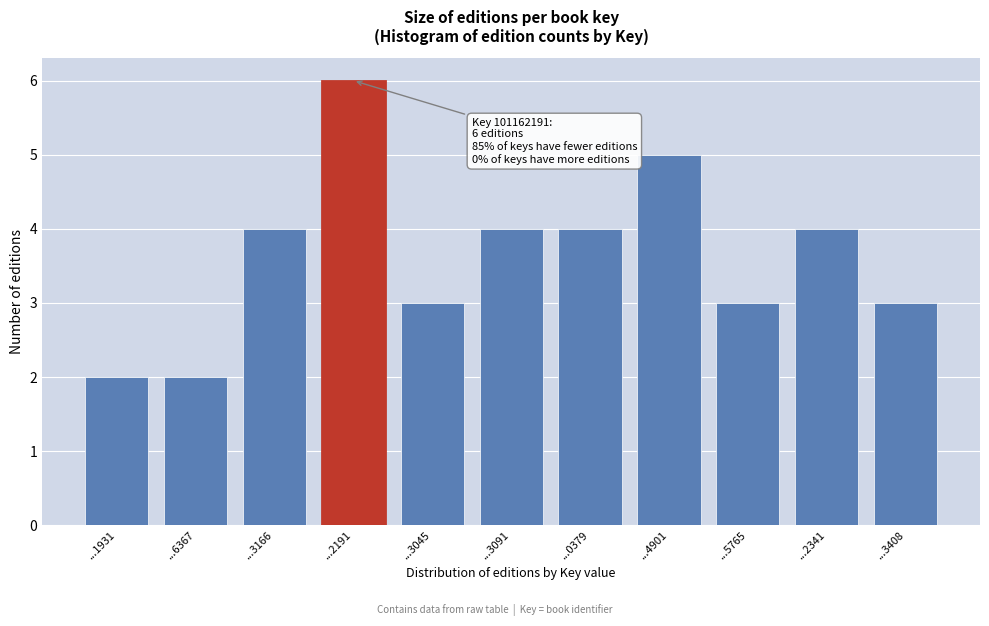

Reading left to right, what are all the values shown in this chart?

2	2	4	6	3	4	4	5	3	4	3